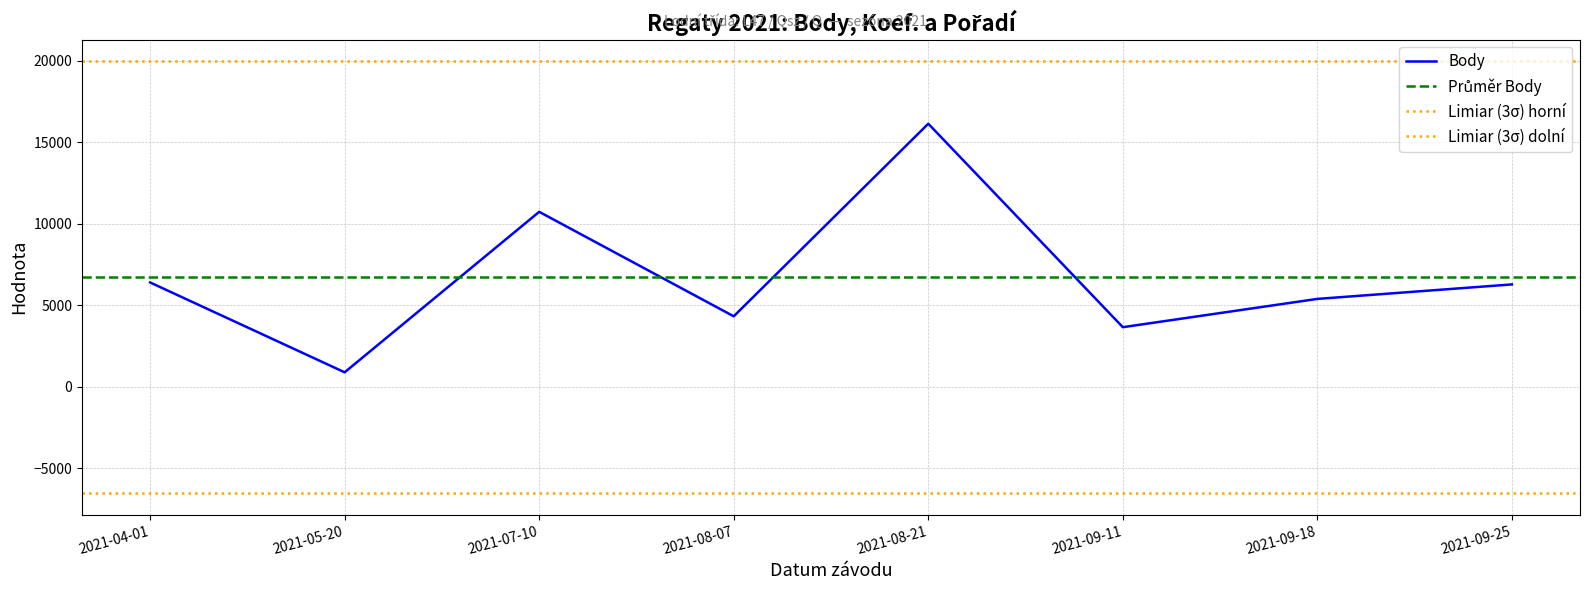

What is the greatest value displayed?

16128